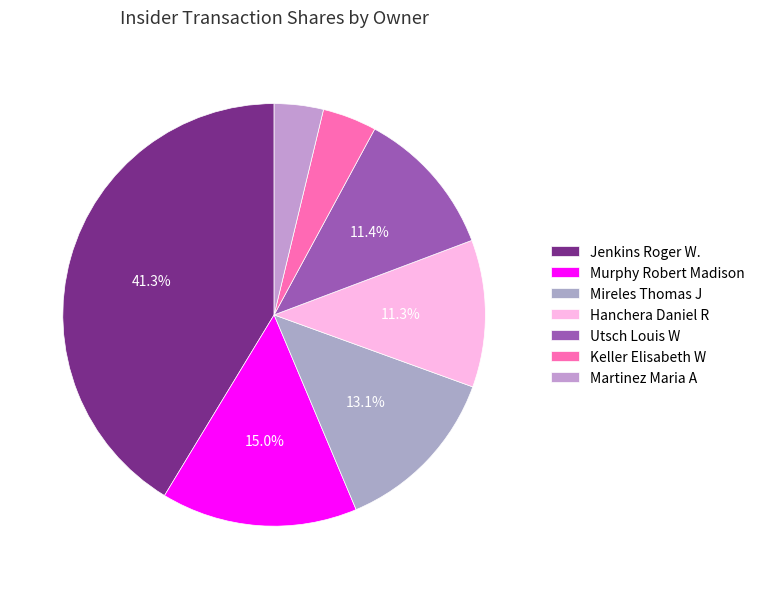

How many segments does this pie chart have?

7